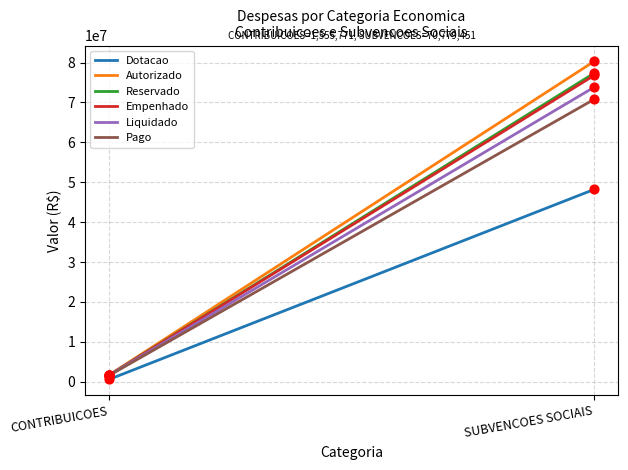

Which series contains the highest Y value?

Autorizado